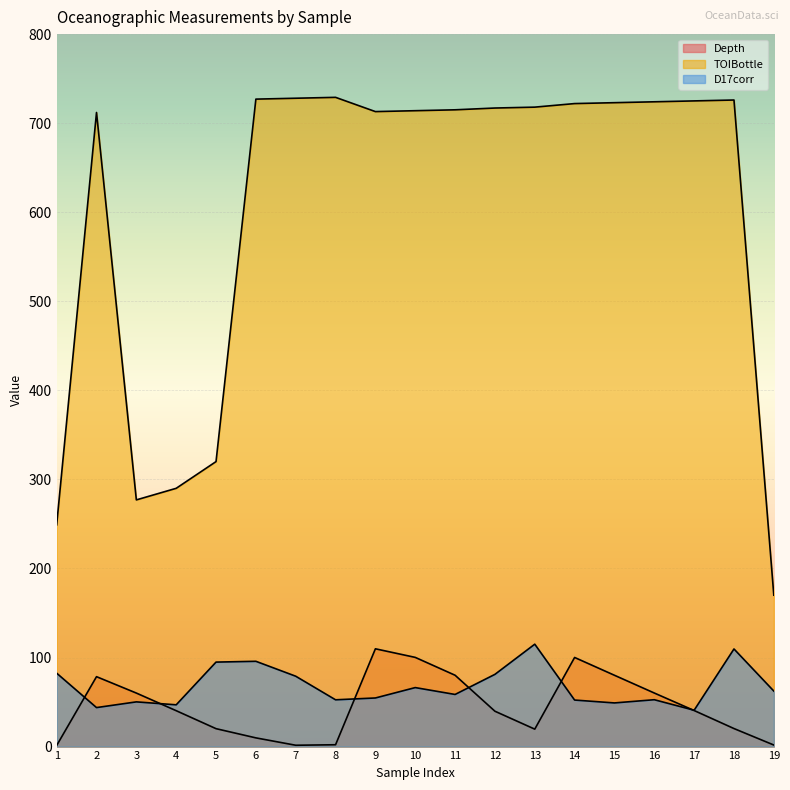

Which series has the largest range (max minus min)?

TOIBottle